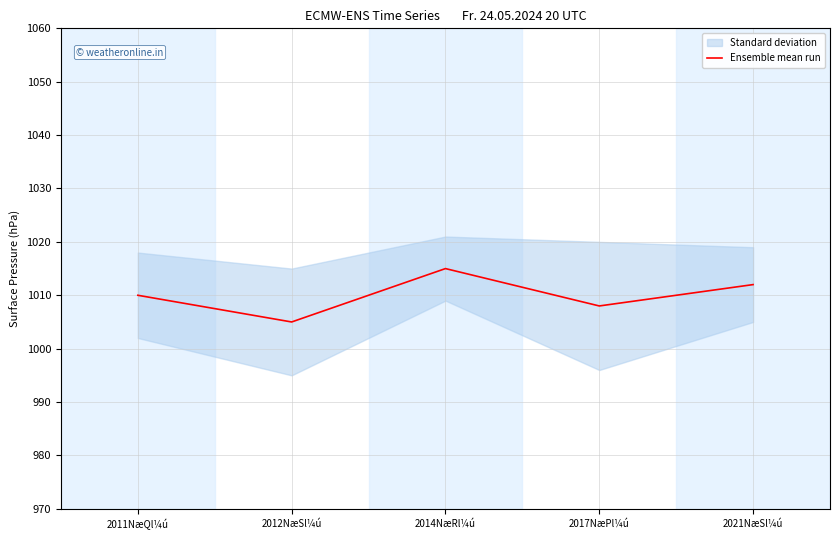

At which category does the data reach its first local peak?

2014NæRl¼ú